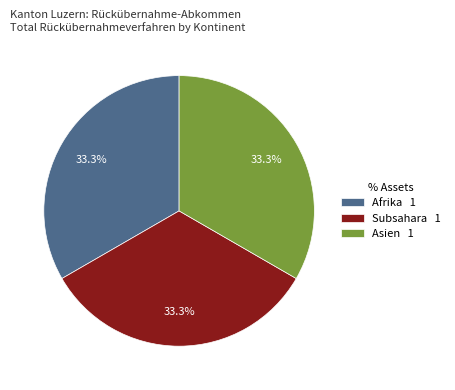

Is Subsahara 1 the majority of the pie?

No